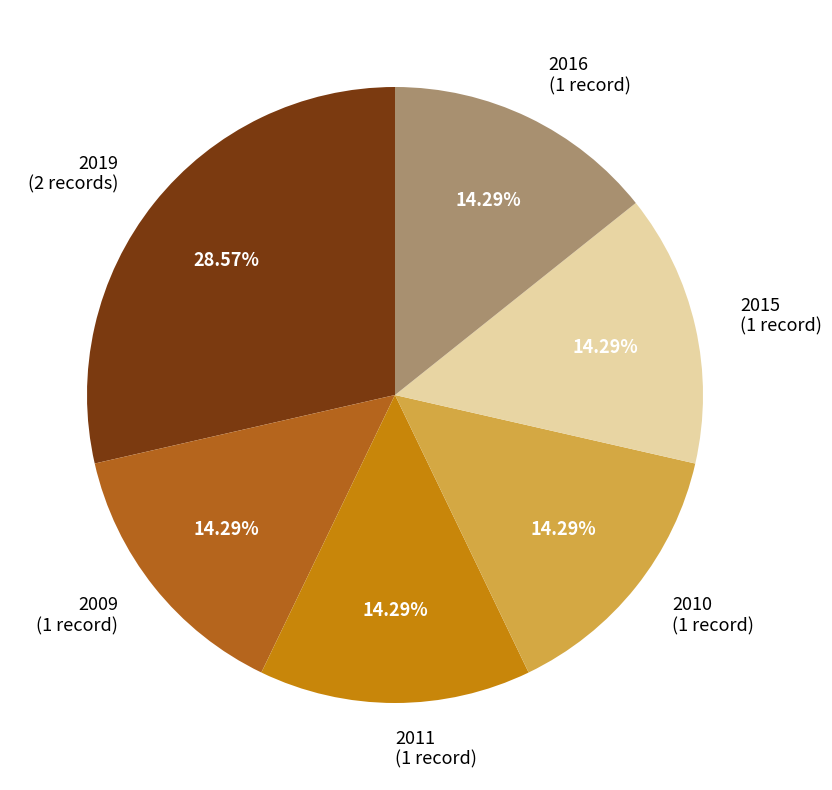

Is there any slice that represents more than half of the pie?

No